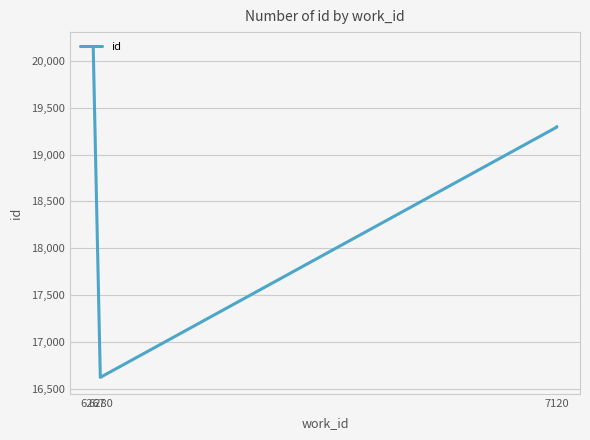

Which category has the highest value across all series?

6267